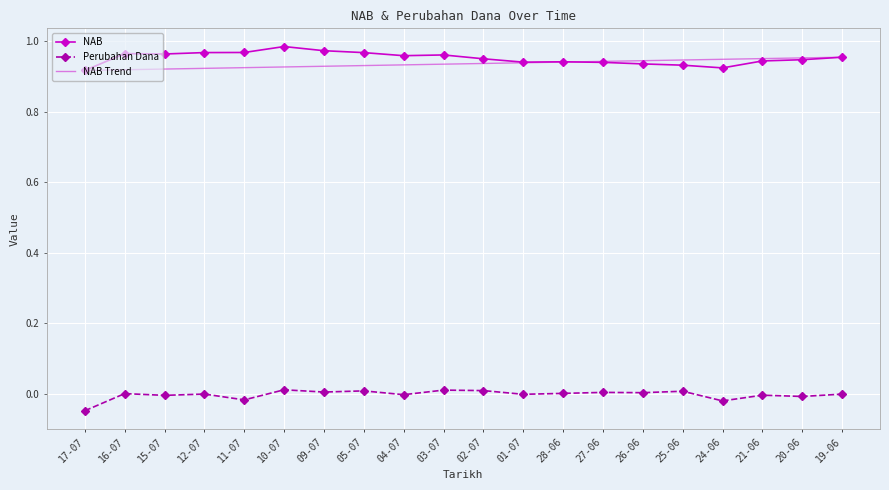

In NAB, how many points are lower than both neighbors (excluding endpoints)?

4